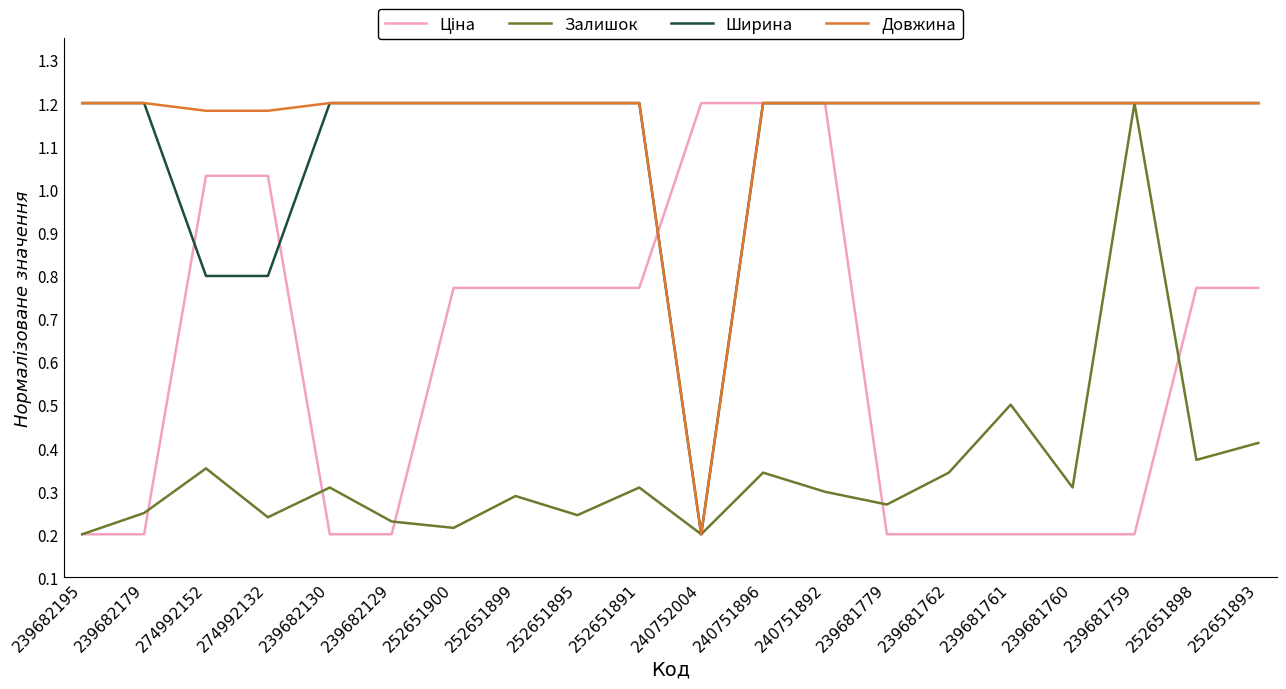

Count the Залишок values in the range 0 to 1.

19